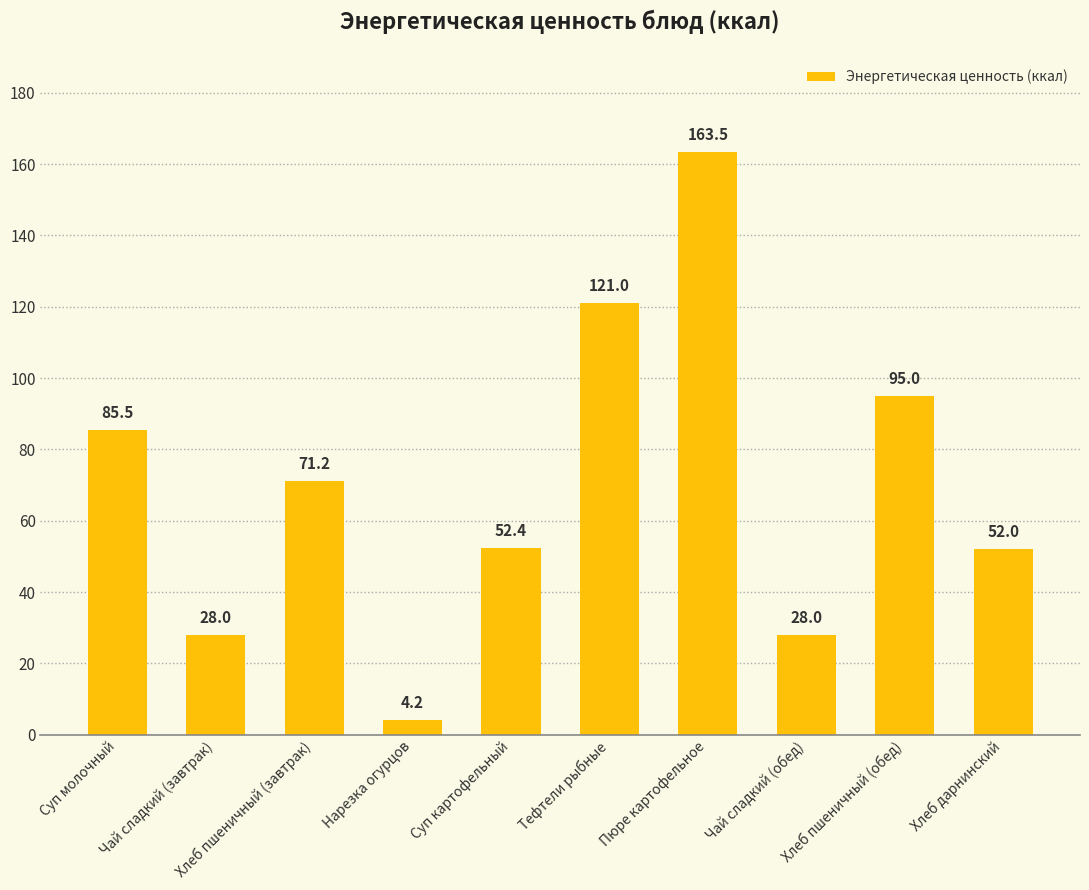

How many data points are less than 71?

5